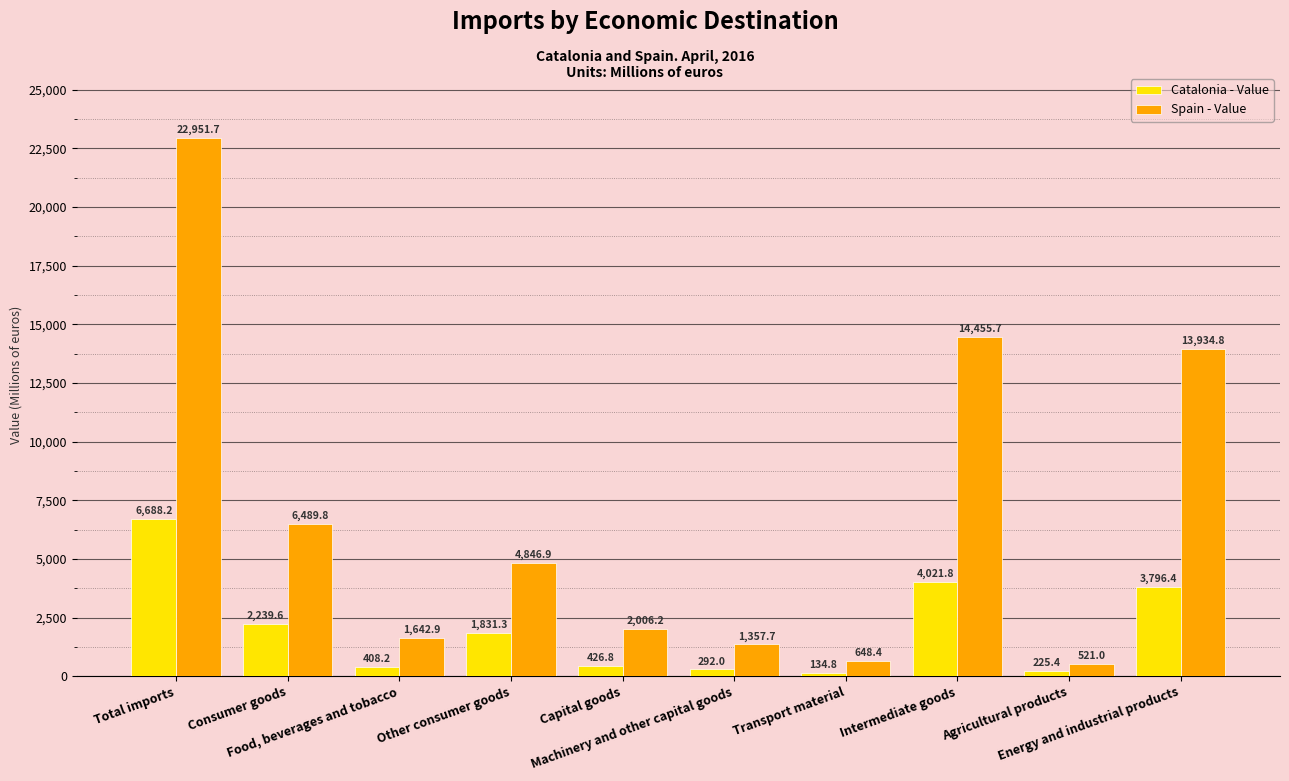

Reading left to right, list all the values displayed in this chart.

Catalonia - Value: Total imports=6688.2	Consumer goods=2239.6	Food, beverages and tobacco=408.2	Other consumer goods=1831.3	Capital goods=426.8	Machinery and other capital goods=292.0	Transport material=134.8	Intermediate goods=4021.8	Agricultural products=225.4	Energy and industrial products=3796.4
Spain - Value: Total imports=22951.7	Consumer goods=6489.8	Food, beverages and tobacco=1642.9	Other consumer goods=4846.9	Capital goods=2006.2	Machinery and other capital goods=1357.7	Transport material=648.4	Intermediate goods=14455.7	Agricultural products=521.0	Energy and industrial products=13934.8